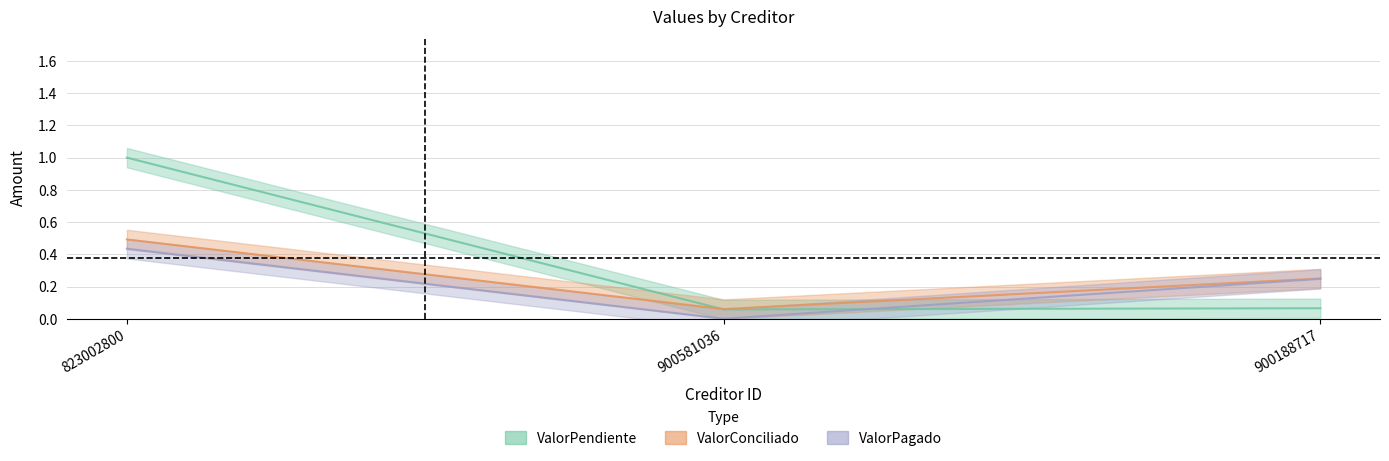

What position from the right is 900581036?

2